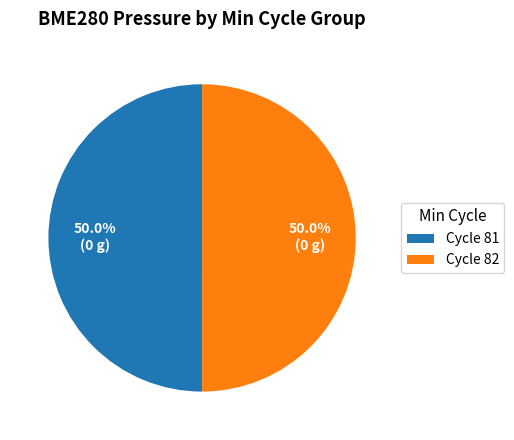

What is the total percentage of Cycle 82 and Cycle 81?

100.0%